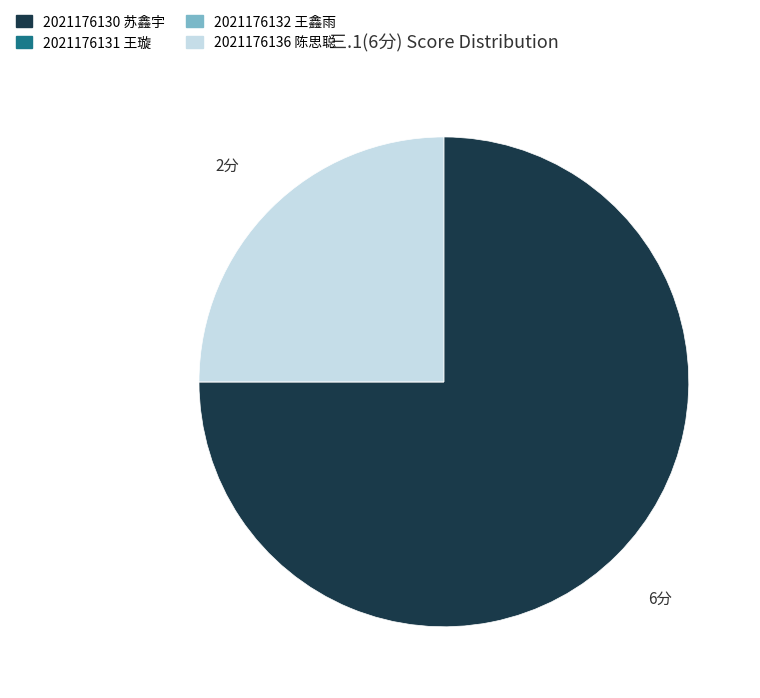

Is it true that 2021176130 苏鑫宇 is 68% of the pie?

False